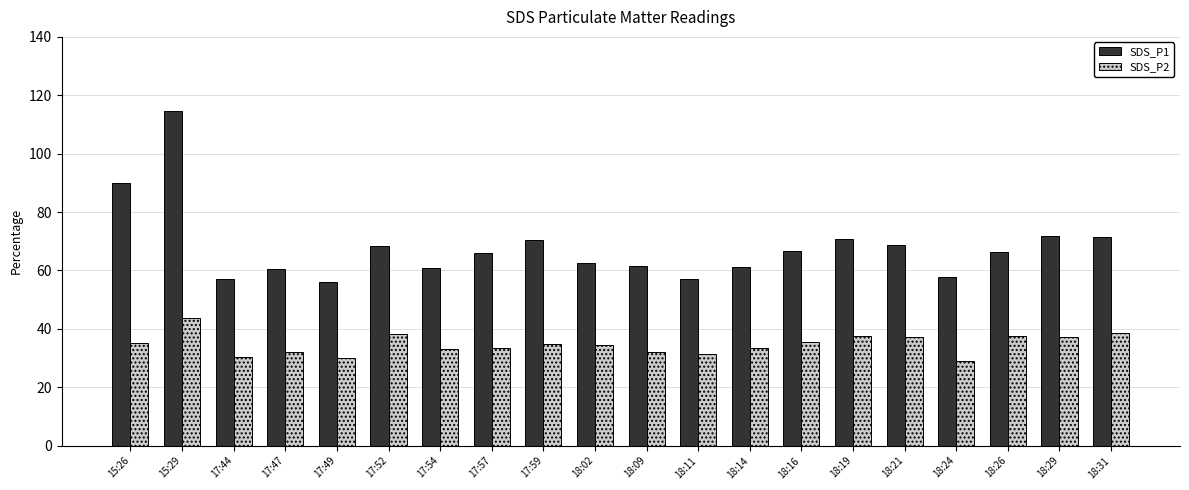

Which series has the largest total across all categories?

SDS_P1